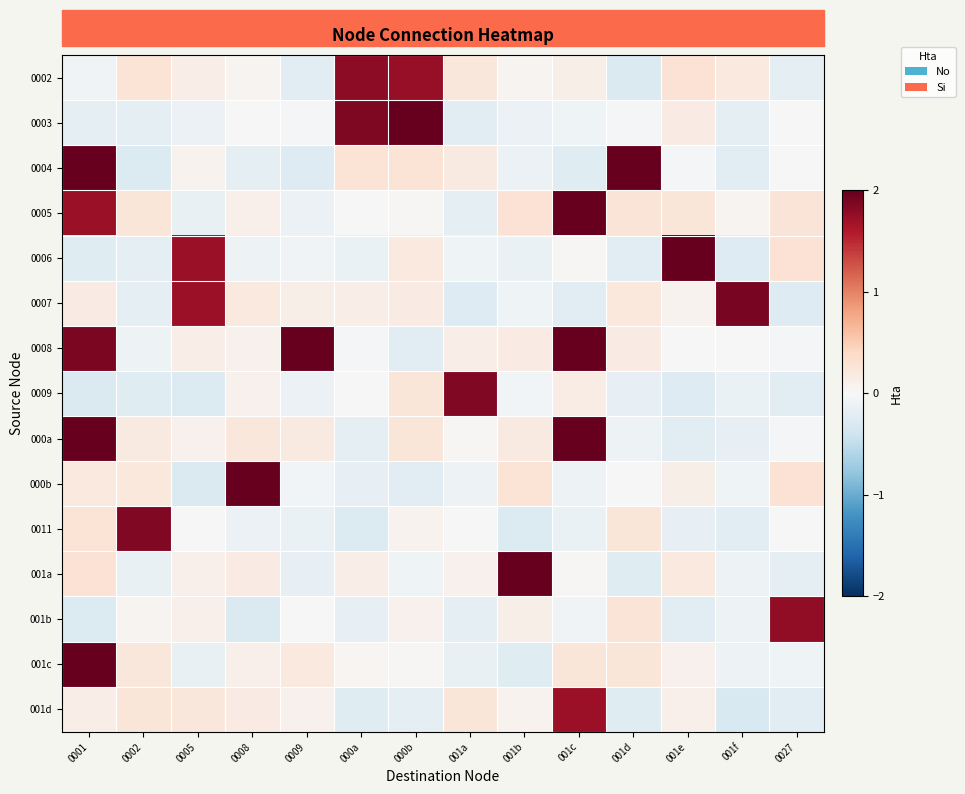

Reading left to right, list all the values displayed in this chart.

0002: 0001=-0.1	0002=0.3	0005=0.1	0008=0.1	0009=-0.2	000a=1.8	000b=1.7	001a=0.2	001b=0.1	001c=0.1	001d=-0.3	001e=0.3	001f=0.2	0027=-0.2
0003: 0001=-0.2	0002=-0.2	0005=-0.1	0008=0.0	0009=-0.0	000a=1.9	000b=2.0	001a=-0.2	001b=-0.1	001c=-0.1	001d=-0.0	001e=0.2	001f=-0.2	0027=0.0
0004: 0001=2.0	0002=-0.3	0005=0.1	0008=-0.2	0009=-0.3	000a=0.3	000b=0.3	001a=0.2	001b=-0.1	001c=-0.2	001d=2.0	001e=-0.0	001f=-0.2	0027=-0.0
0005: 0001=1.7	0002=0.2	0005=-0.1	0008=0.1	0009=-0.1	000a=0.0	000b=0.0	001a=-0.2	001b=0.3	001c=2.0	001d=0.3	001e=0.2	001f=0.1	0027=0.3
0006: 0001=-0.2	0002=-0.2	0005=1.7	0008=-0.1	0009=-0.1	000a=-0.1	000b=0.2	001a=-0.1	001b=-0.1	001c=0.0	001d=-0.2	001e=2.0	001f=-0.3	0027=0.3
0007: 0001=0.2	0002=-0.2	0005=1.7	0008=0.2	0009=0.1	000a=0.1	000b=0.2	001a=-0.3	001b=-0.1	001c=-0.2	001d=0.2	001e=0.1	001f=1.9	0027=-0.3
0008: 0001=1.9	0002=-0.1	0005=0.1	0008=0.1	0009=2.0	000a=-0.0	000b=-0.2	001a=0.1	001b=0.2	001c=2.0	001d=0.2	001e=-0.0	001f=0.0	0027=-0.0
0009: 0001=-0.3	0002=-0.2	0005=-0.3	0008=0.1	0009=-0.1	000a=0.0	000b=0.2	001a=1.8	001b=-0.1	001c=0.2	001d=-0.2	001e=-0.3	001f=-0.1	0027=-0.2
000a: 0001=2.0	0002=0.2	0005=0.1	0008=0.2	0009=0.2	000a=-0.2	000b=0.2	001a=0.0	001b=0.2	001c=2.0	001d=-0.1	001e=-0.2	001f=-0.2	0027=-0.0
000b: 0001=0.2	0002=0.2	0005=-0.3	0008=2.0	0009=-0.0	000a=-0.2	000b=-0.2	001a=-0.1	001b=0.3	001c=-0.1	001d=0.0	001e=0.1	001f=-0.1	0027=0.3
0011: 0001=0.3	0002=1.9	0005=-0.0	0008=-0.1	0009=-0.1	000a=-0.3	000b=0.1	001a=0.0	001b=-0.3	001c=-0.1	001d=0.2	001e=-0.2	001f=-0.2	0027=-0.0
001a: 0001=0.3	0002=-0.2	0005=0.1	0008=0.2	0009=-0.2	000a=0.1	000b=-0.1	001a=0.1	001b=2.0	001c=0.0	001d=-0.2	001e=0.2	001f=-0.1	0027=-0.2
001b: 0001=-0.3	0002=0.1	0005=0.1	0008=-0.3	0009=0.0	000a=-0.2	000b=0.1	001a=-0.2	001b=0.1	001c=-0.1	001d=0.3	001e=-0.2	001f=-0.1	0027=1.8
001c: 0001=2.0	0002=0.2	0005=-0.1	0008=0.1	0009=0.2	000a=0.0	000b=0.0	001a=-0.2	001b=-0.2	001c=0.2	001d=0.2	001e=0.1	001f=-0.1	0027=-0.1
001d: 0001=0.1	0002=0.2	0005=0.2	0008=0.2	0009=0.1	000a=-0.2	000b=-0.2	001a=0.2	001b=0.1	001c=1.7	001d=-0.2	001e=0.1	001f=-0.3	0027=-0.2